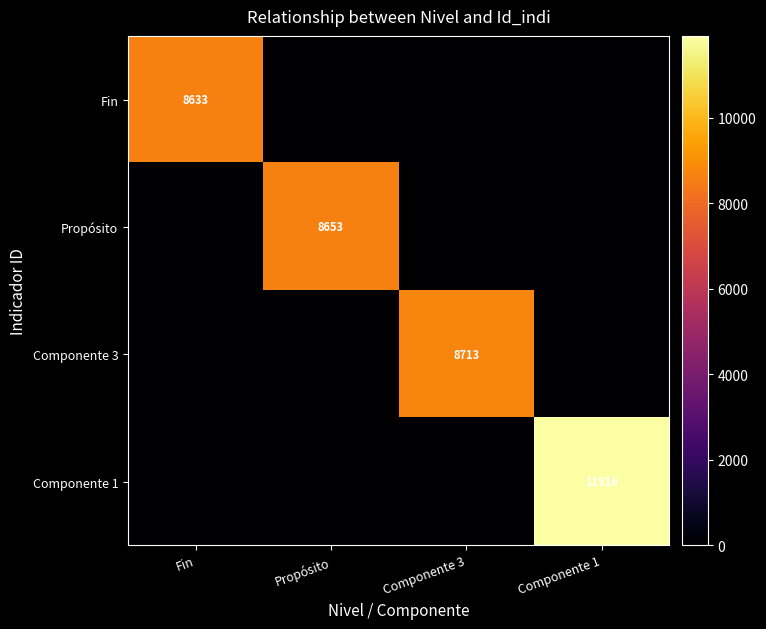

The value of Componente 3 at Componente 3 is 11964. True or false?

False